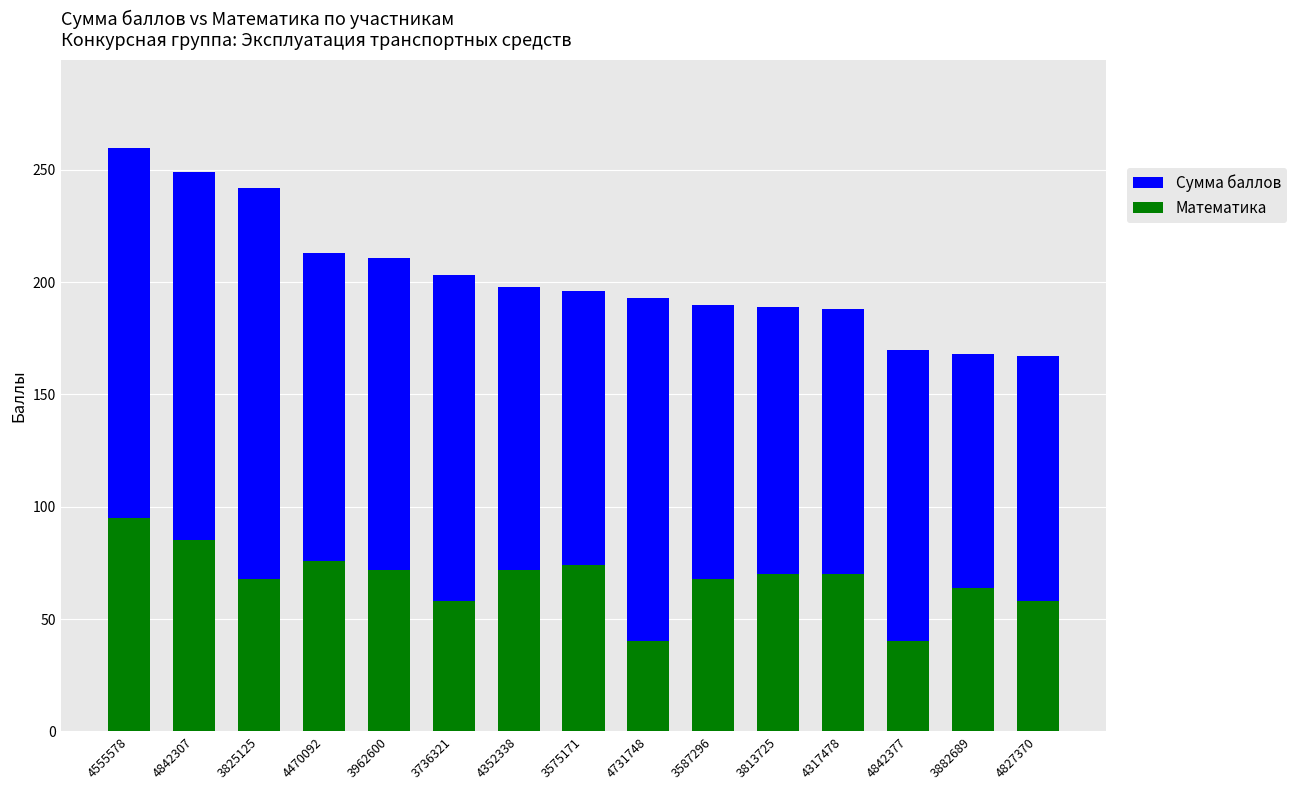

How many bars are there in total?

30